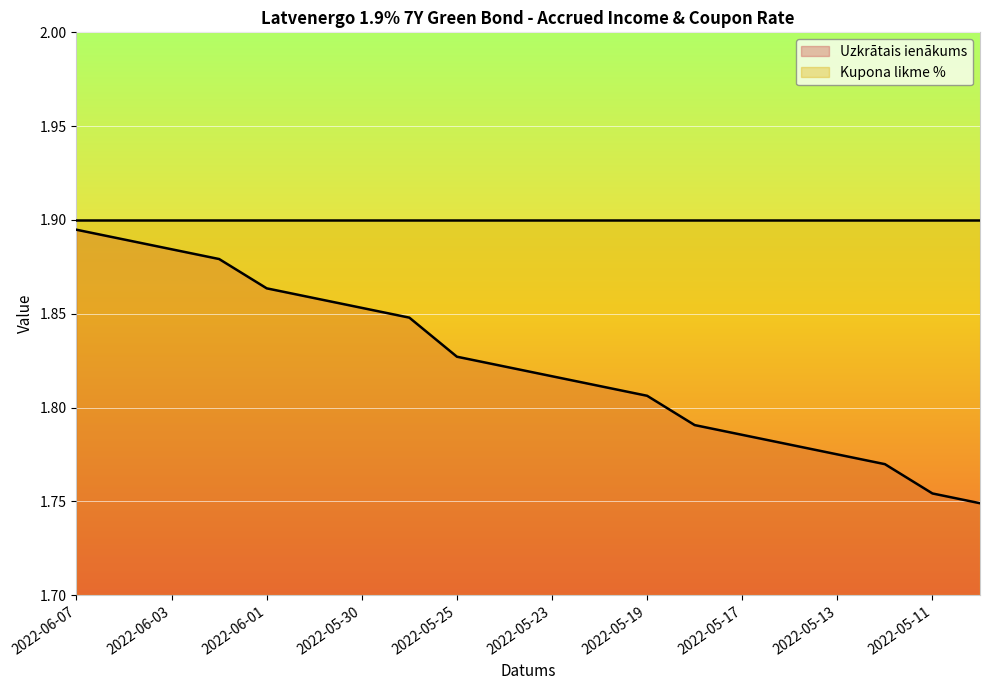

The chart shows a value of 2.9 at 2022-05-20. True or false?

False